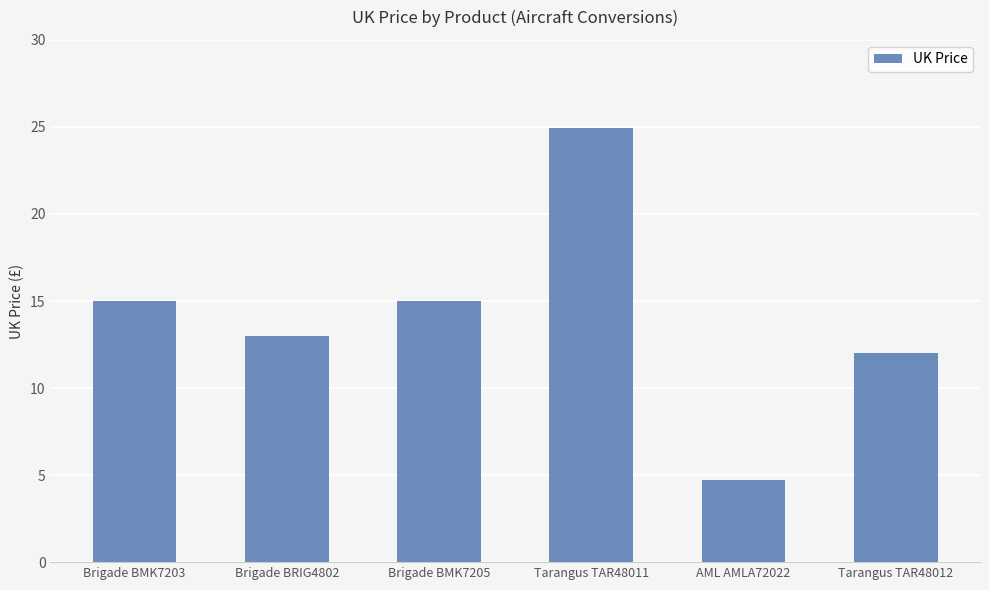

Count the number of data series in this chart.

1